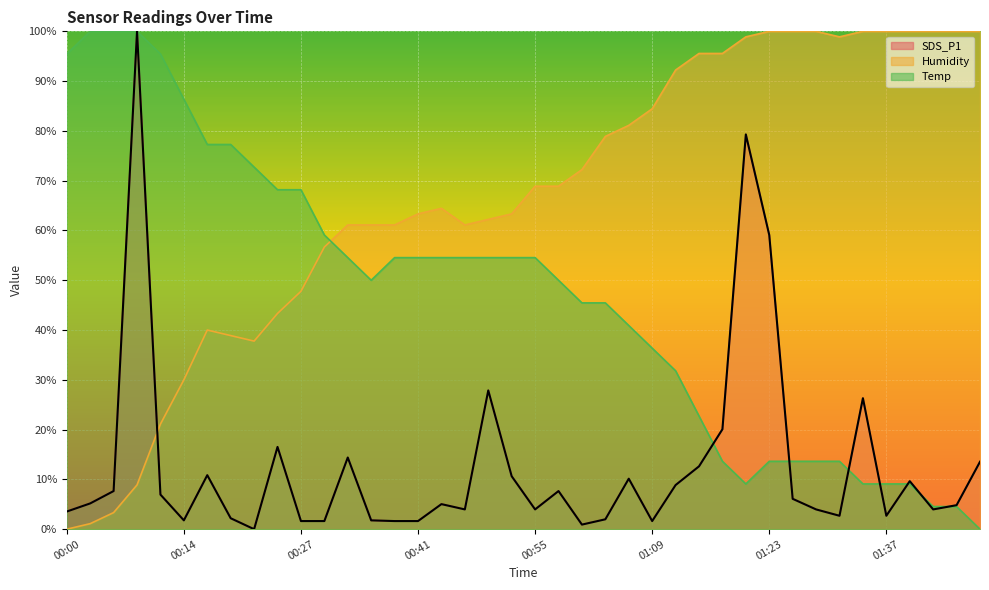

True or false: SDS_P1 has a value of 27.9 at 01:18.

False